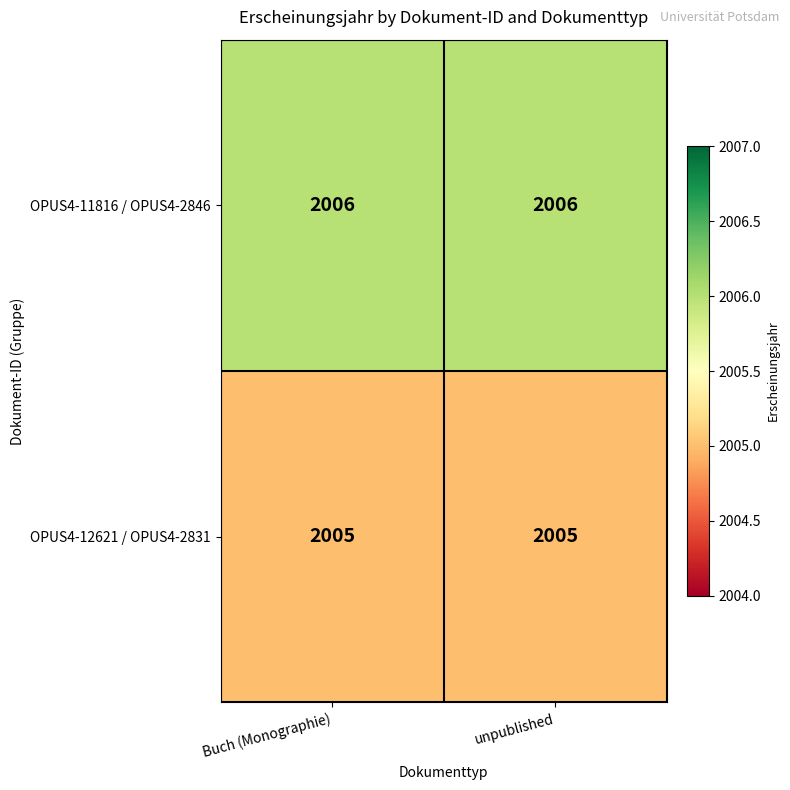

True or false: OPUS4-11816 / OPUS4-2846 has a value of 2933 at unpublished.

False